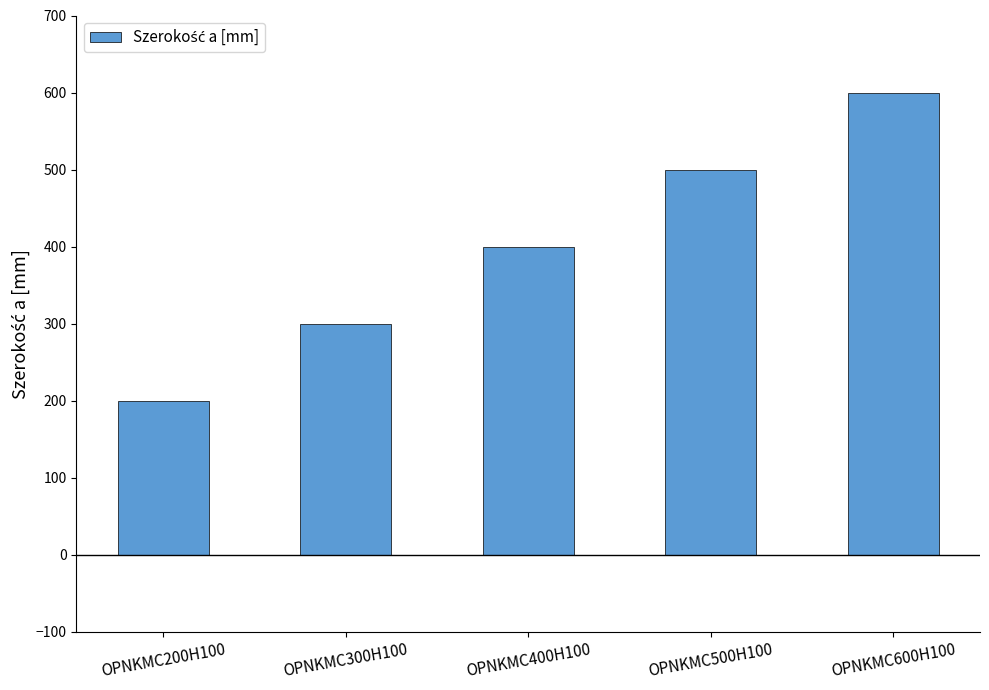

At which category does the chart reach its peak across all series?

OPNKMC600H100